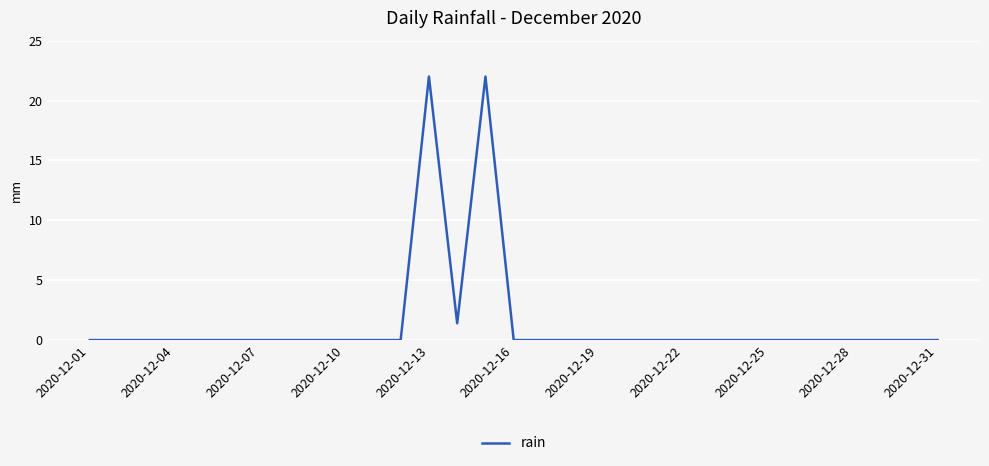

True or false: the data shows -10.9 at 2020-12-16.

False